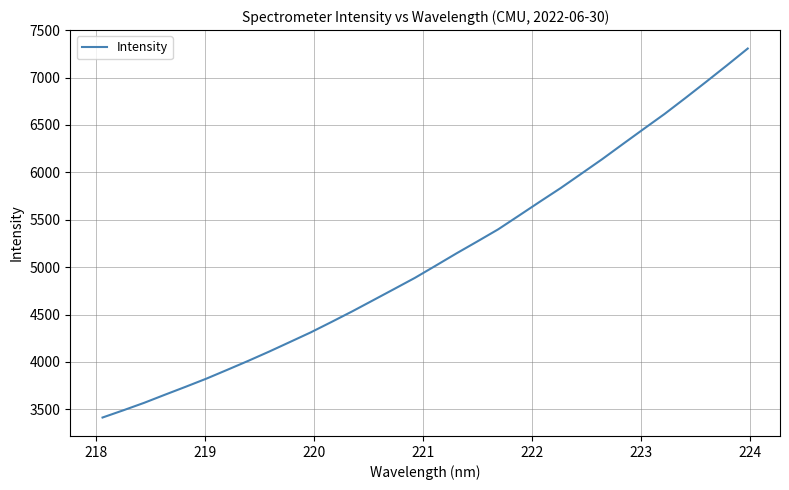

How many lines are shown in the chart?

1